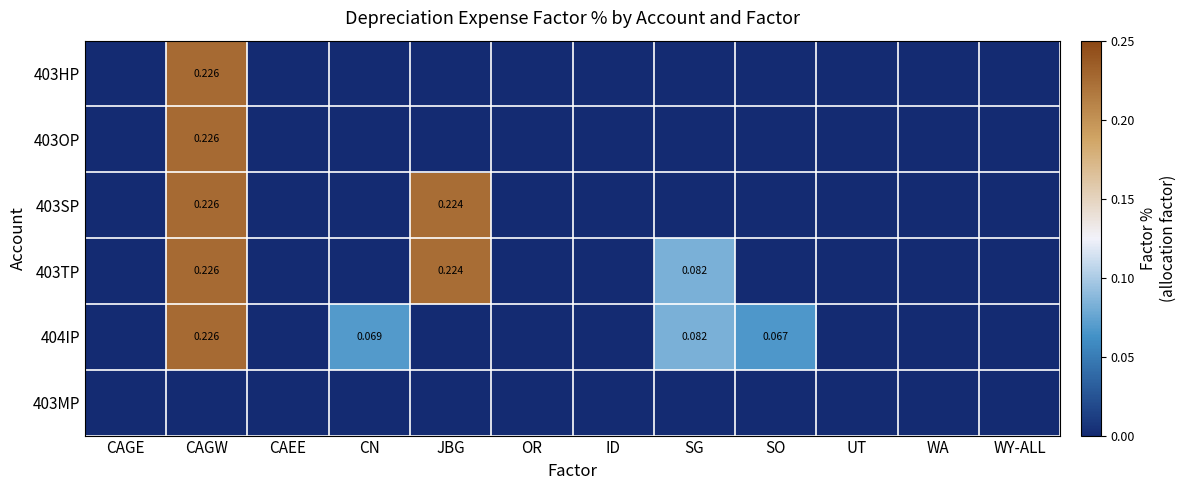

True or false: 403OP has a value of -0.1 at WA.

False